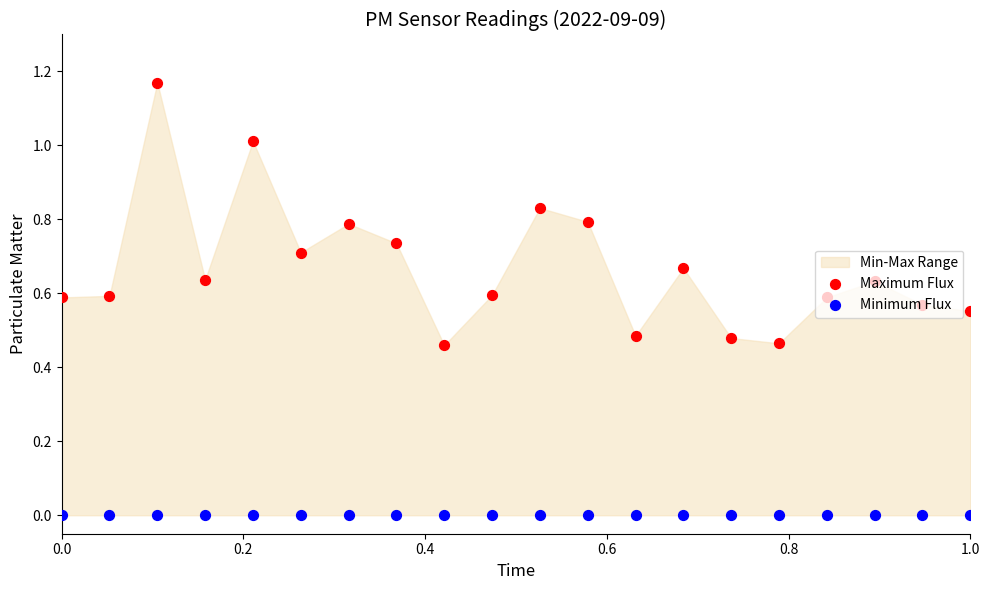

At how many categories does at least one series exceed 1?

2